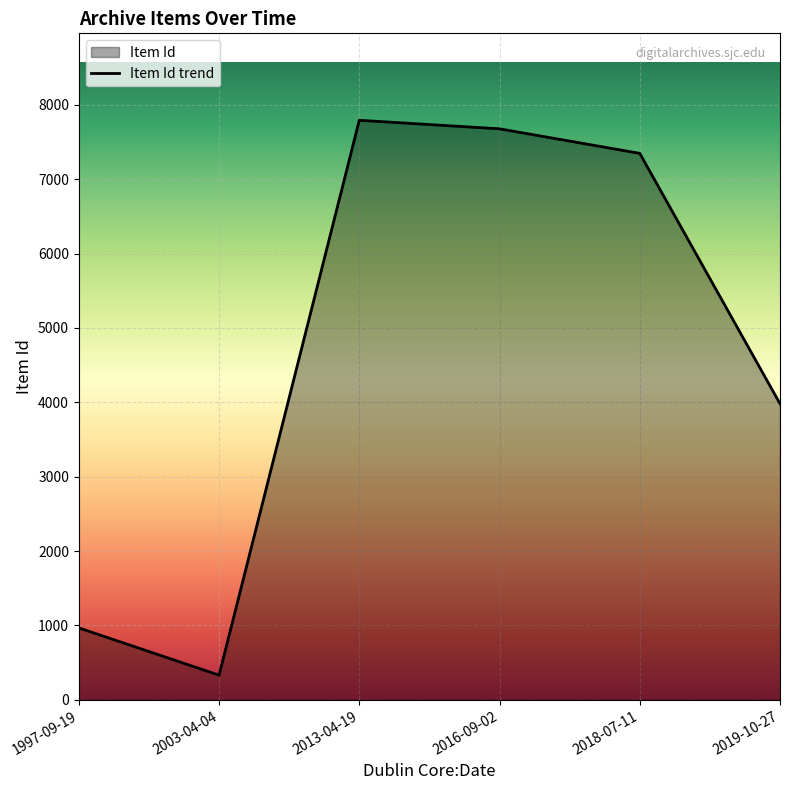

What is the average value?

4682